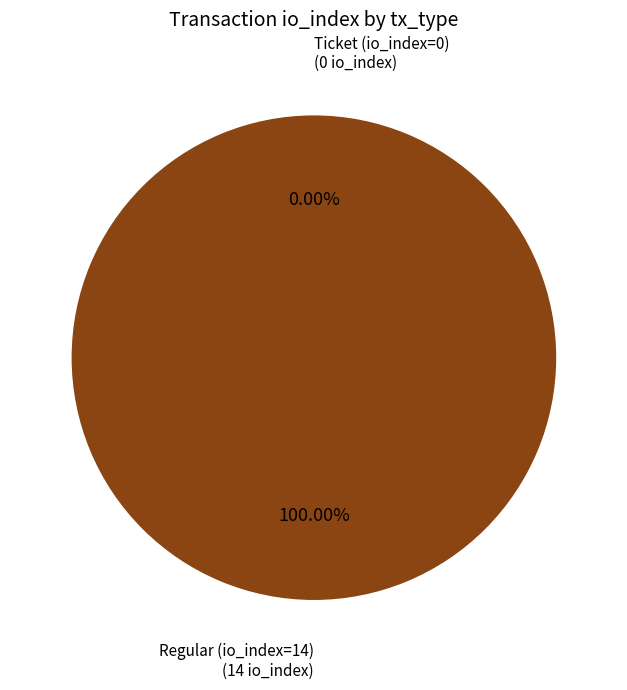

Is there a majority slice in this chart?

Yes